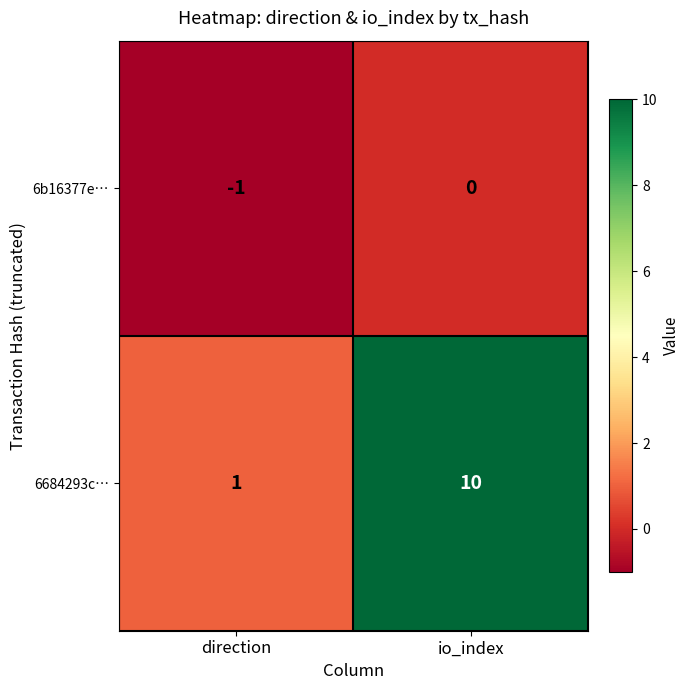

List the series in order of their overall mean, highest first.

6684293c…, 6b16377e…